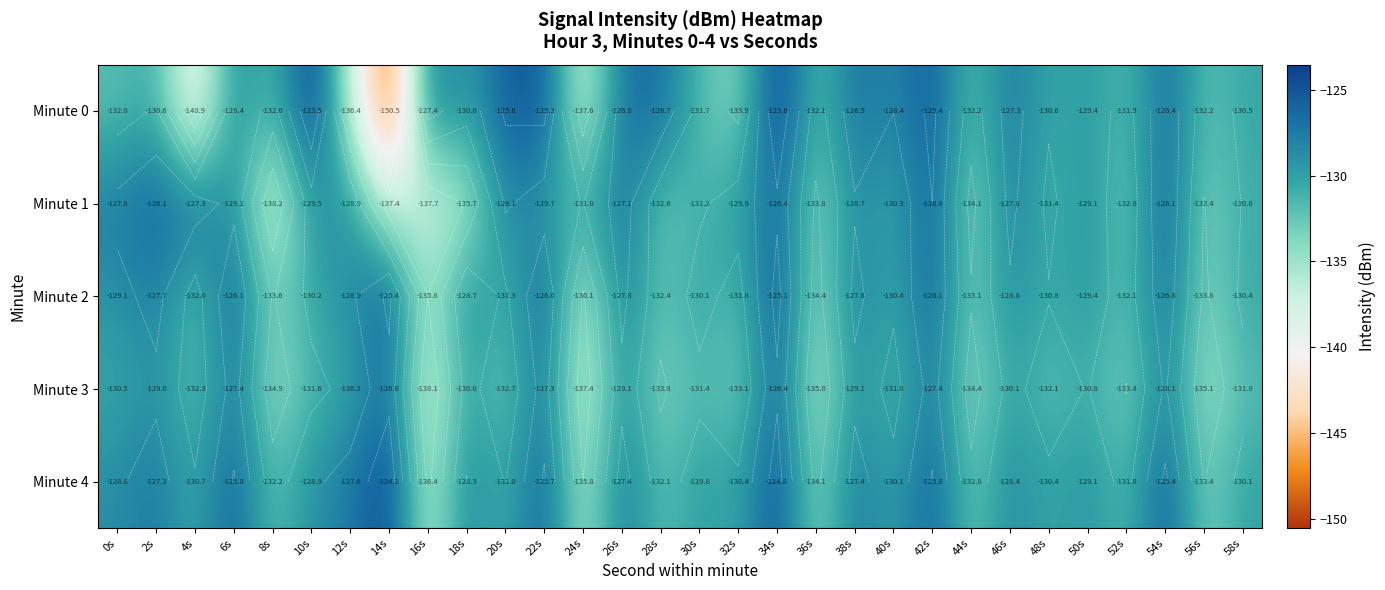

At which category does the chart reach its minimum across all series?

14s